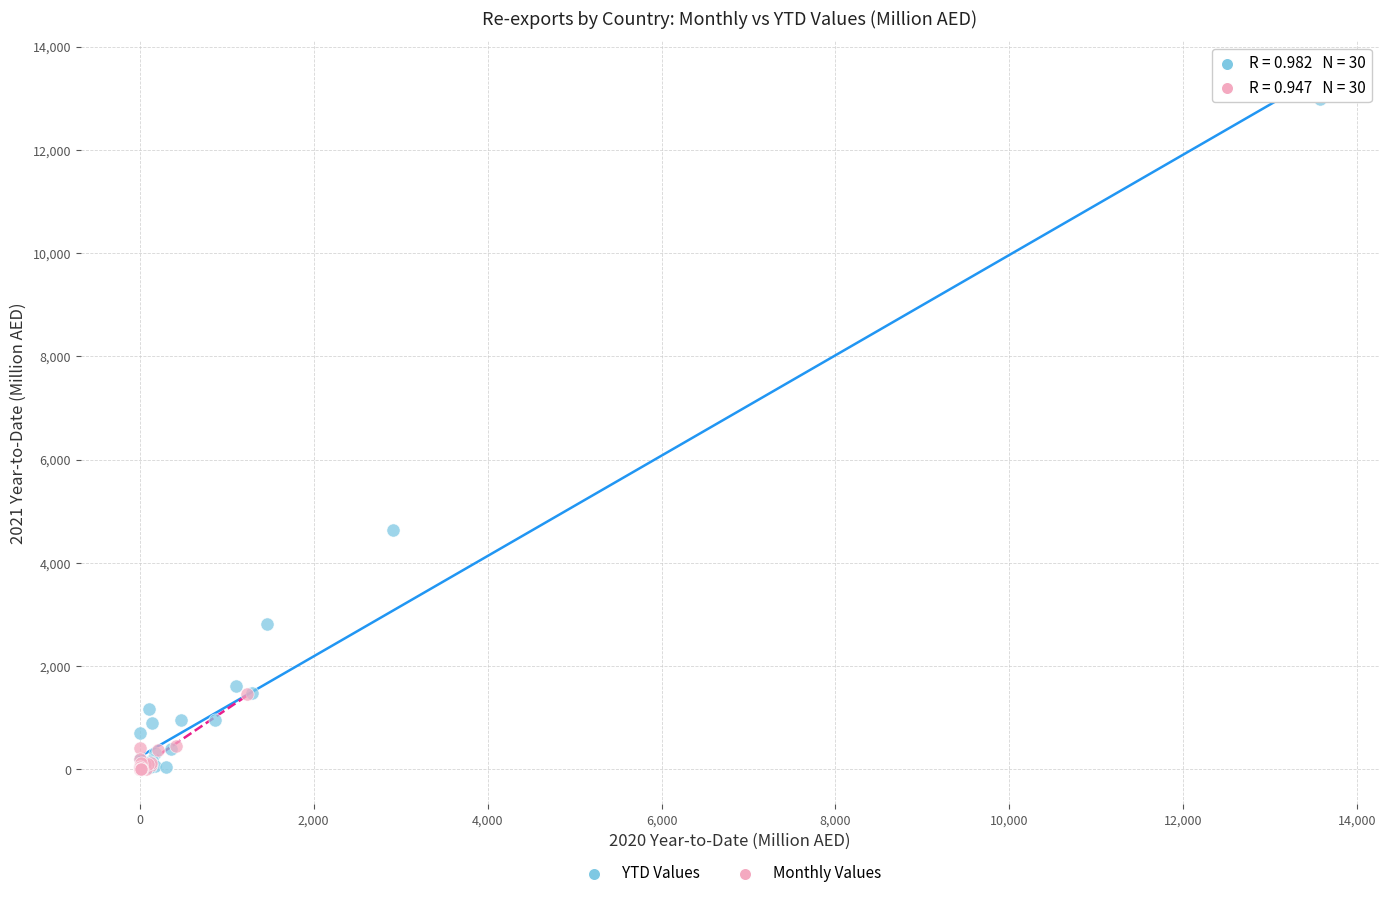

Which series has the largest Y range (max minus min)?

YTD Values